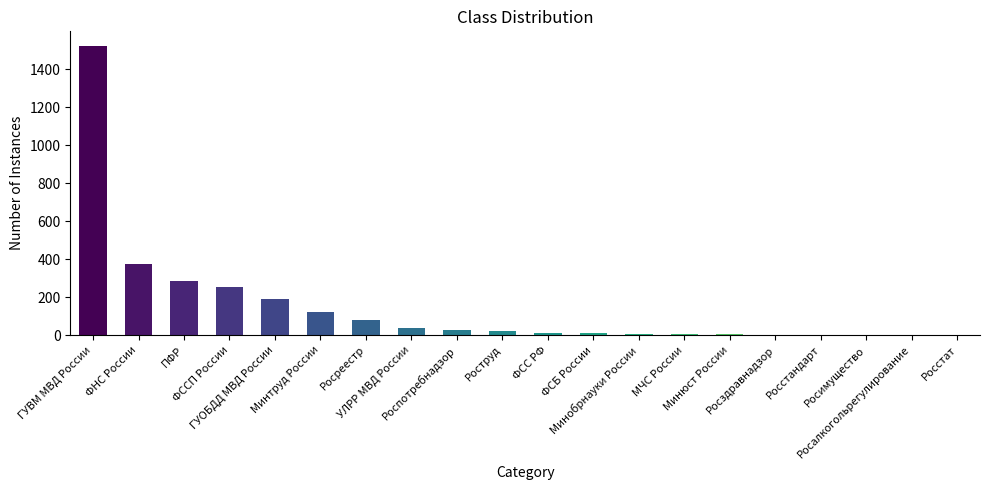

How many data points does each series have?

20